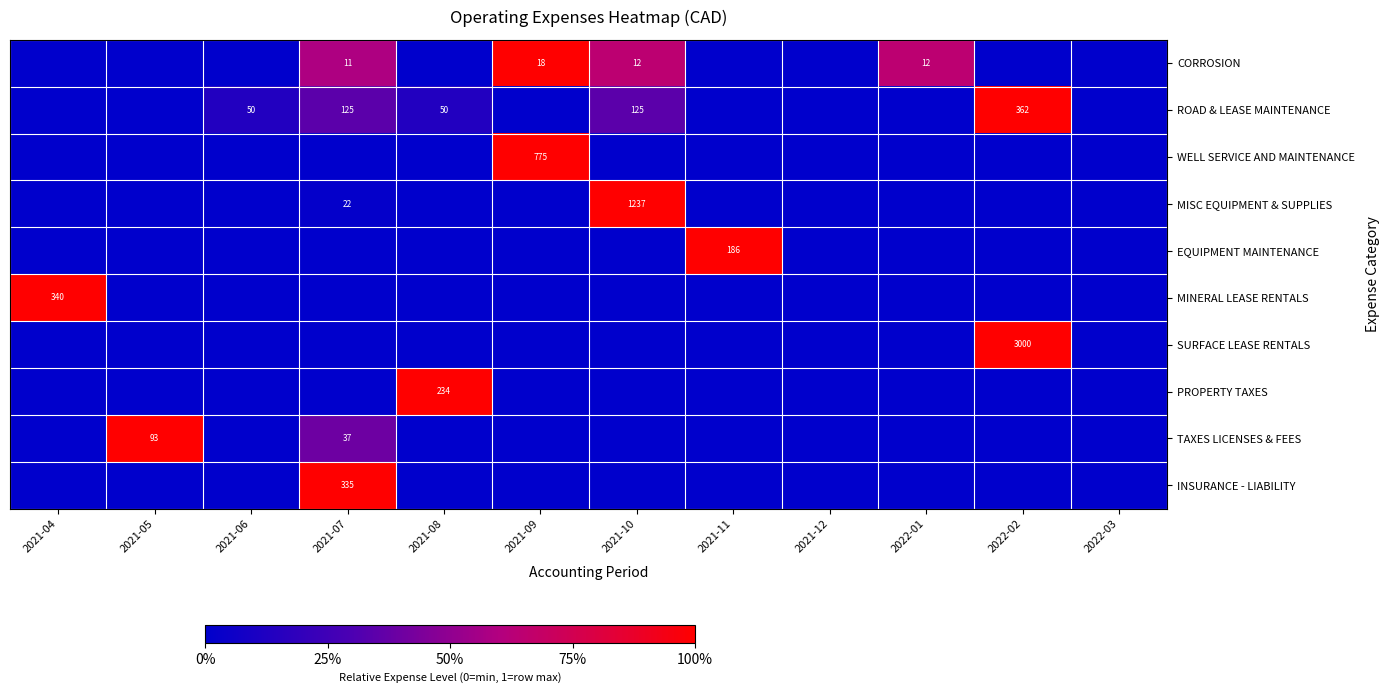

How many values in the ROAD & LEASE MAINTENANCE series exceed 0?

5